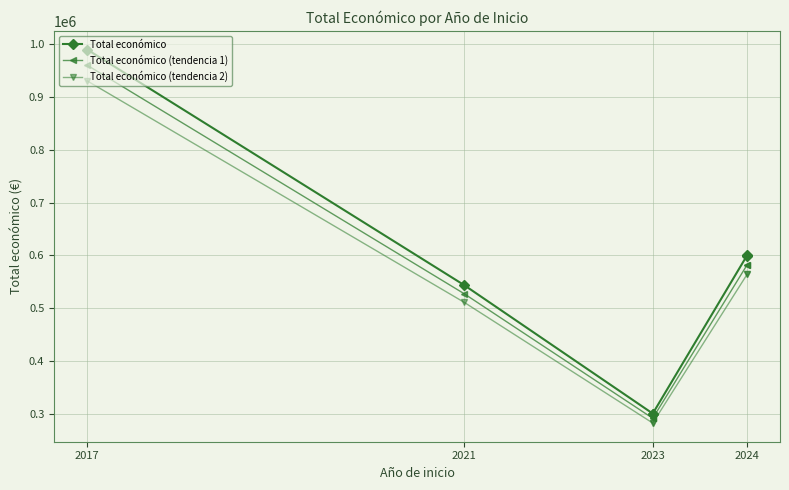

What is the total value across all series at 2024?

1744661.4